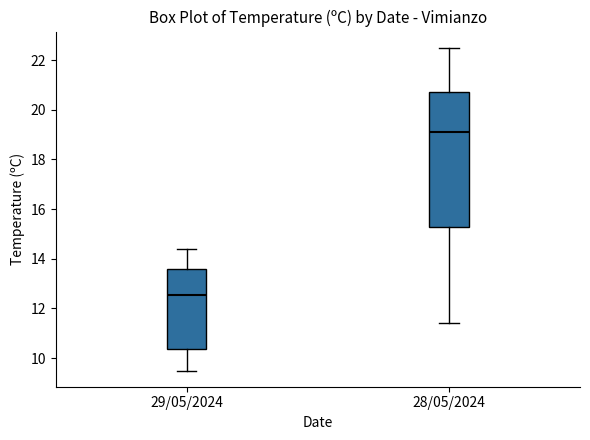

Reading left to right, read every box against the y-axis: the position of its median line, the range the box covers, and the ends of its whiskers. The values are not printed on the chart, so give them approximately, as read against the axis.

29/05/2024: median 12.6, box 10.4 to 13.6, whiskers 9.6 to 14.4
28/05/2024: median 19.2, box 15.2 to 20.8, whiskers 11.4 to 22.6